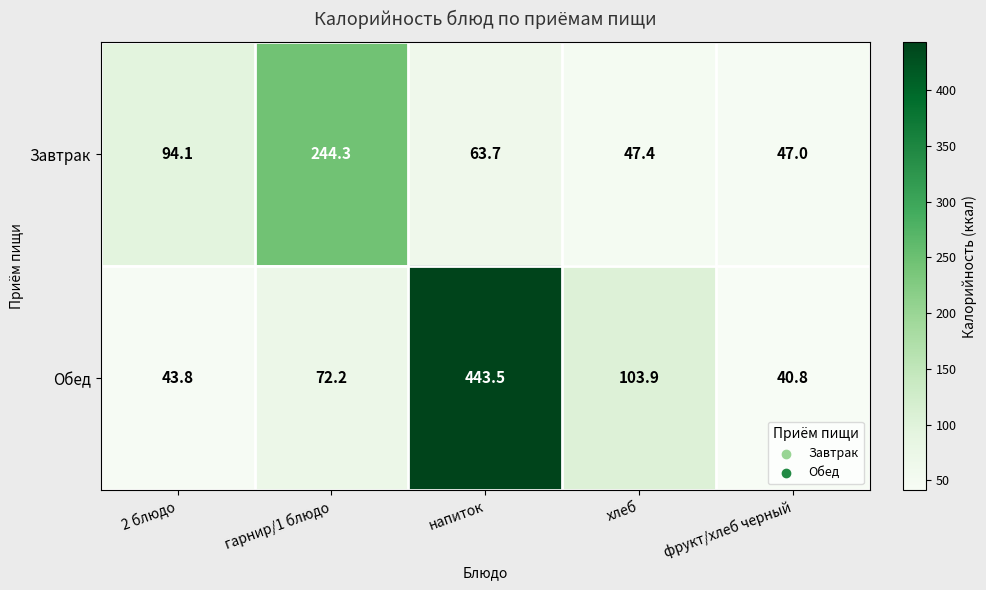

Reading left to right, what are all the values shown in this chart?

Завтрак: 2 блюдо=94.1	гарнир/1 блюдо=244.3	напиток=63.7	хлеб=47.4	фрукт/хлеб черный=47.0
Обед: 2 блюдо=43.8	гарнир/1 блюдо=72.2	напиток=443.5	хлеб=103.9	фрукт/хлеб черный=40.8